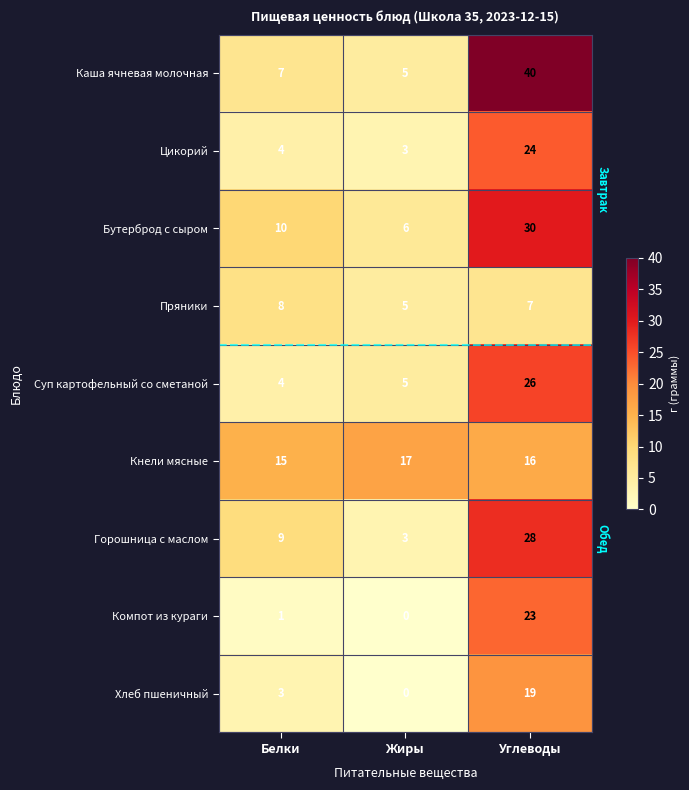

The value of Компот из кураги at Белки is 1. True or false?

True